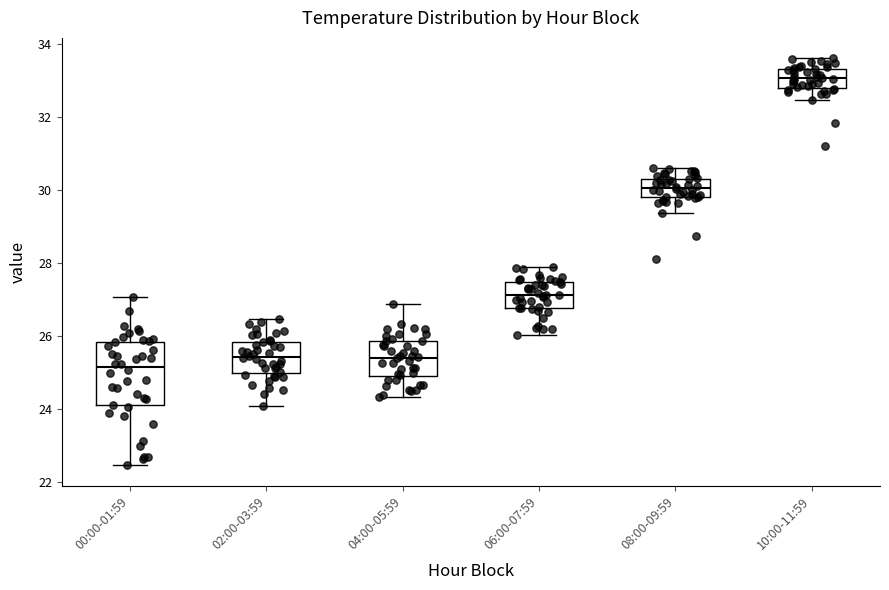

Reading left to right, read every box against the y-axis: the position of its median line, the range the box covers, and the ends of its whiskers. The values are not printed on the chart, so give them approximately, as read against the axis.

00:00-01:59: median 25.2, box 24.2 to 25.8, whiskers 22.4 to 27.0
02:00-03:59: median 25.4, box 25.0 to 25.8, whiskers 24.2 to 26.4
04:00-05:59: median 25.4, box 24.8 to 25.8, whiskers 24.4 to 26.8
06:00-07:59: median 27.2, box 26.8 to 27.4, whiskers 26.0 to 28.0
08:00-09:59: median 30.0, box 29.8 to 30.4, whiskers 29.4 to 30.6
10:00-11:59: median 33.0, box 32.8 to 33.4, whiskers 32.4 to 33.6